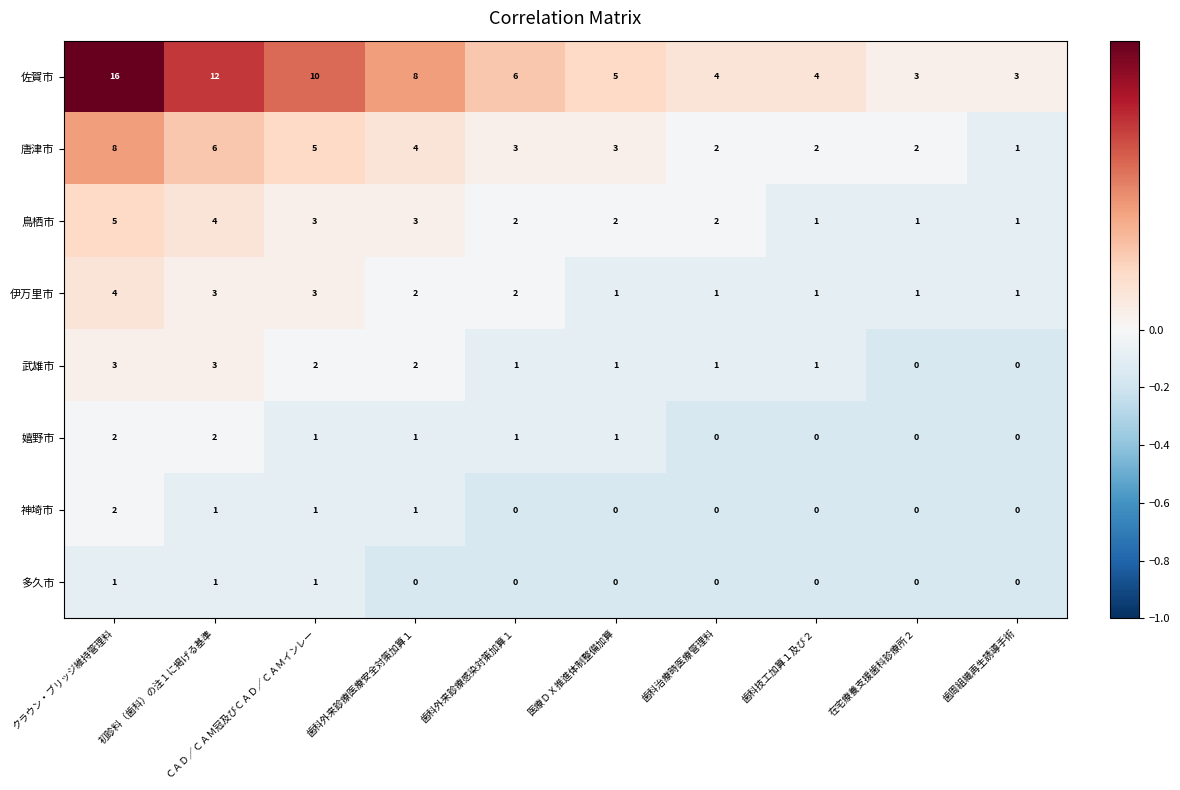

Is it true that 佐賀市 equals 6 at 歯科技工加算１及び２?

False